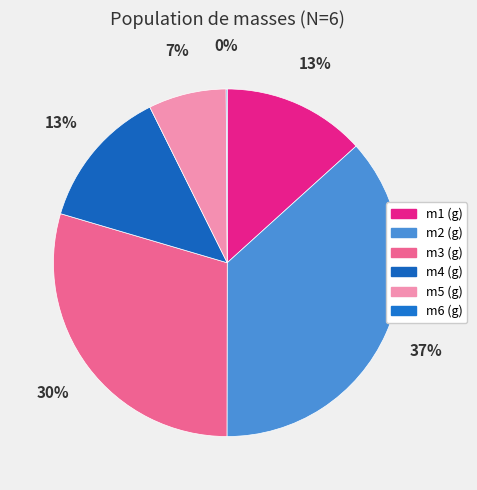

How many slices are in this pie chart?

6